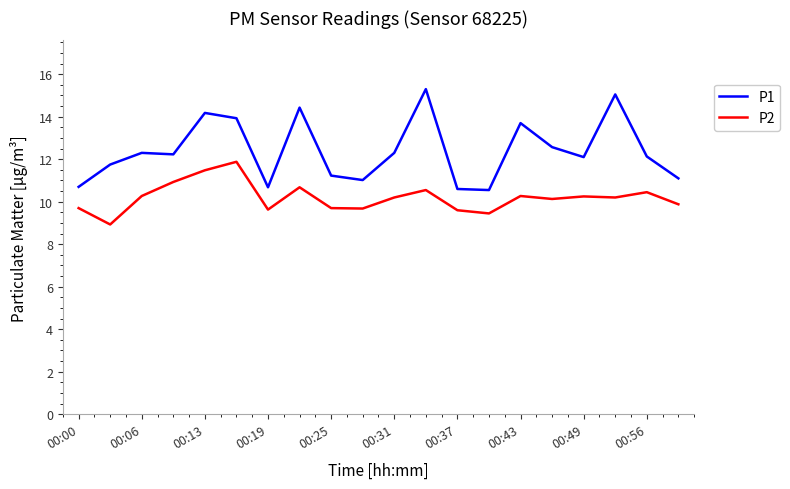

True or false: P1 and P2 intersect in this chart.

False